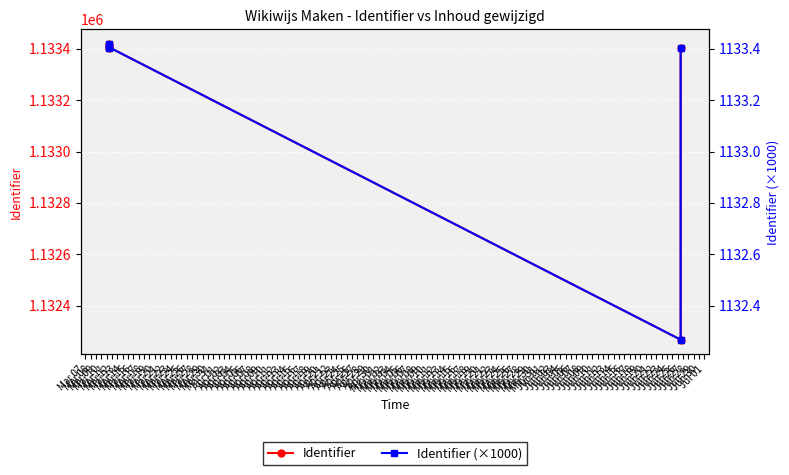

The value of Identifier at Mar 11 is 1968719.3. True or false?

False